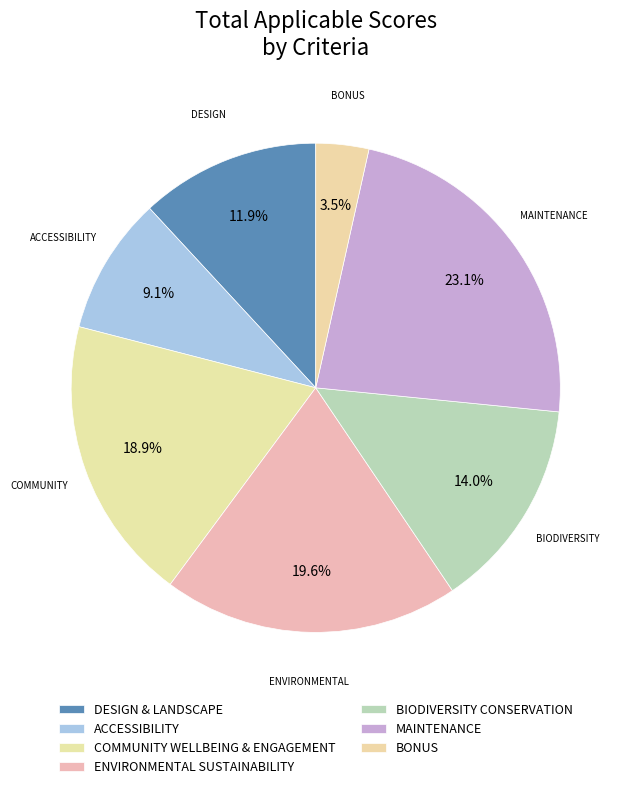

Count the number of slices in the pie.

7